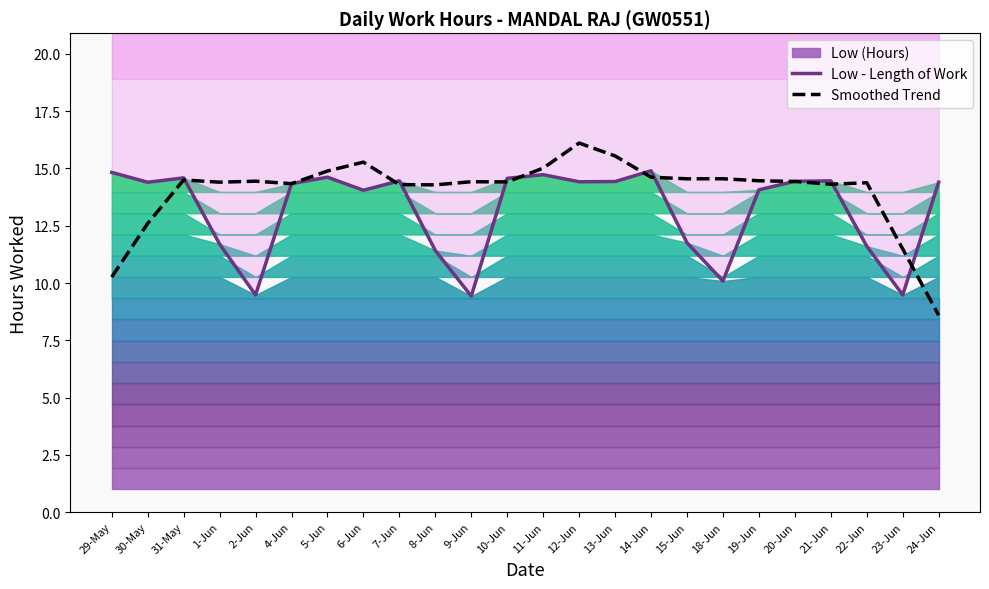

Between 7-Jun and 15-Jun, which series saw the biggest shift?

Low - Length of Work